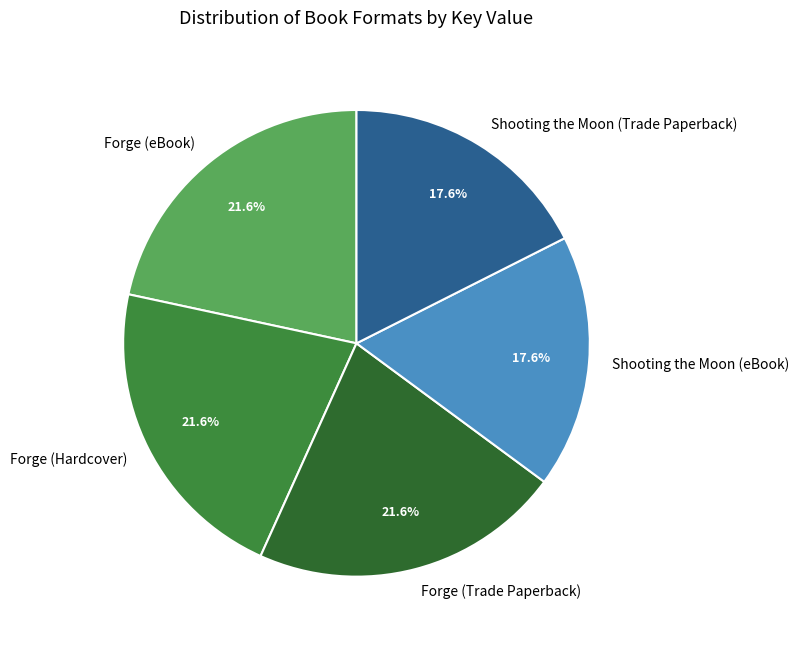

To the nearest percent, what is the difference between the Forge (eBook) and Shooting the Moon (eBook) slice percentages?

4%